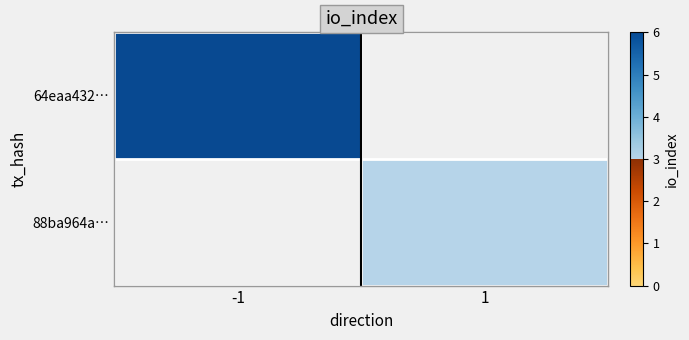

Between -1 and 1, which is larger?

-1